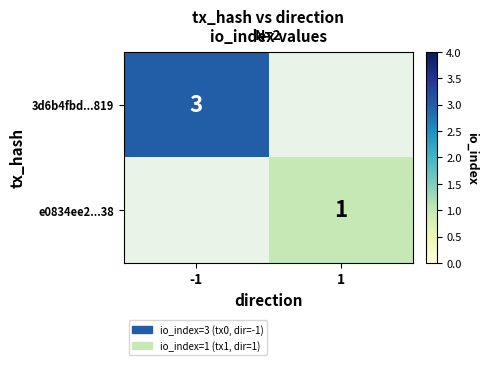

True or false: 3d6b4fbd...819 has a value of 5 at -1.

False